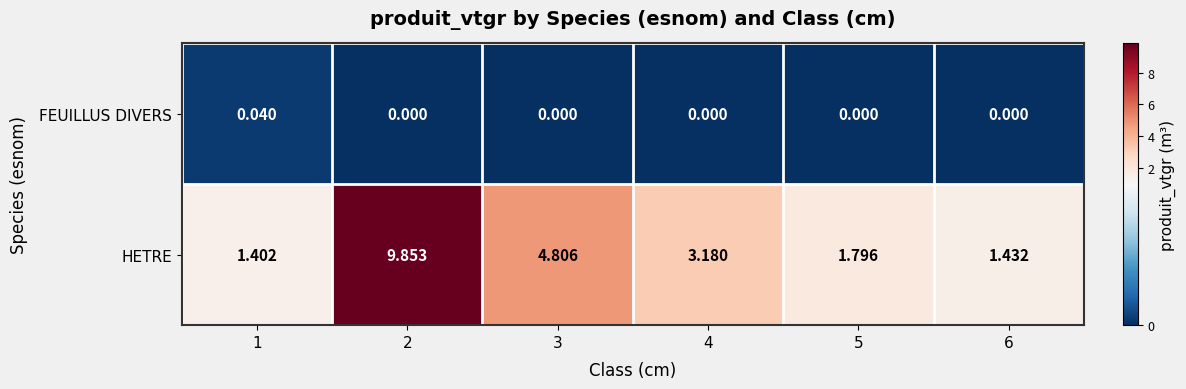

Rank the series at 2 from lowest to highest value.

FEUILLUS DIVERS, HETRE